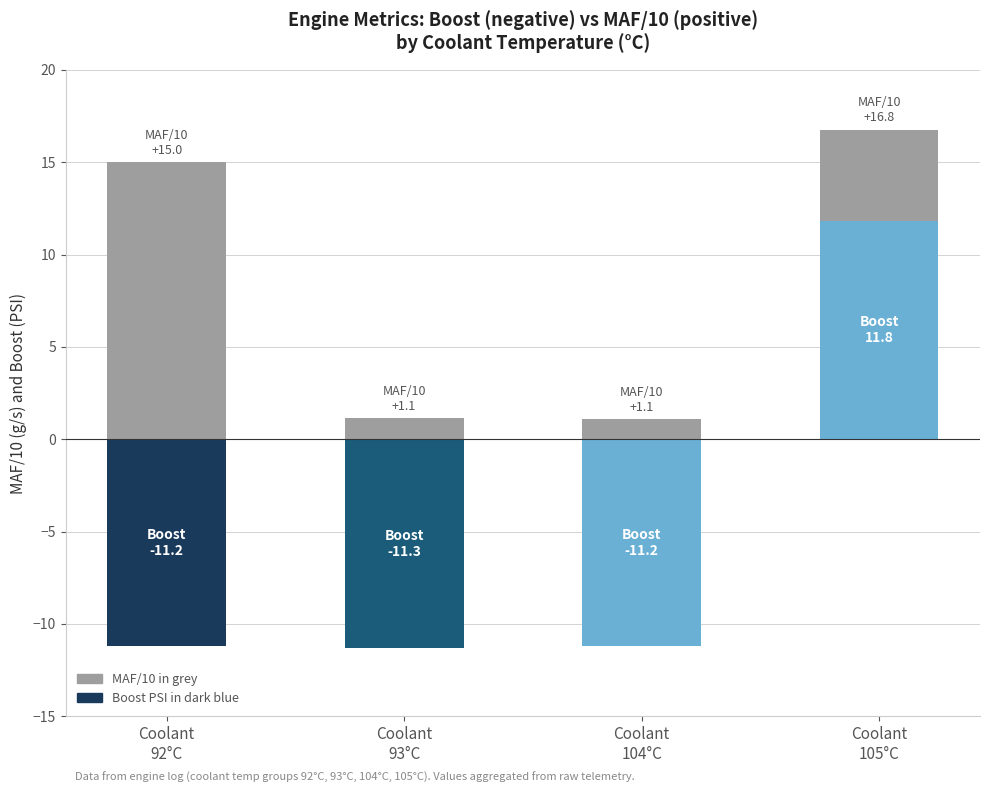

Between Coolant
92°C and Coolant
104°C, which is larger?

Coolant
92°C